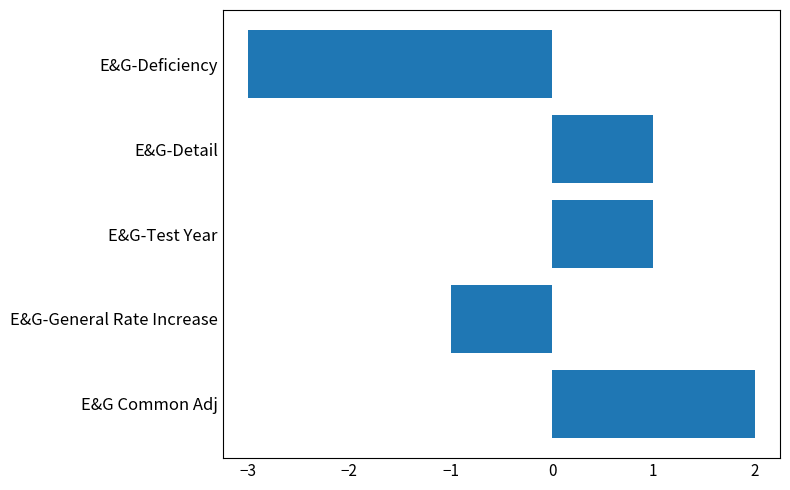

Reading top to bottom, extract all data points from this chart.

E&G-Deficiency=-3	E&G-Detail=1	E&G-Test Year=1	E&G-General Rate Increase=-1	E&G Common Adj=2